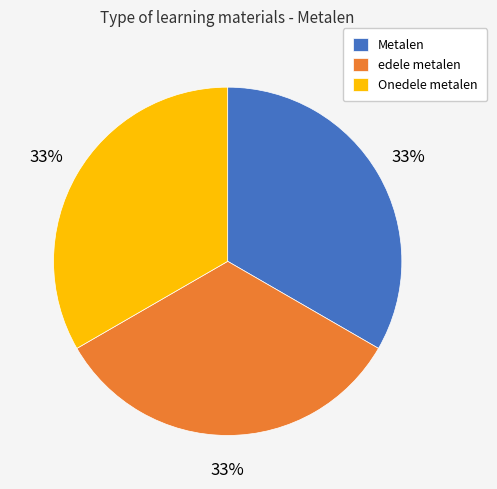

Does Metalen account for over 50% of the chart?

No